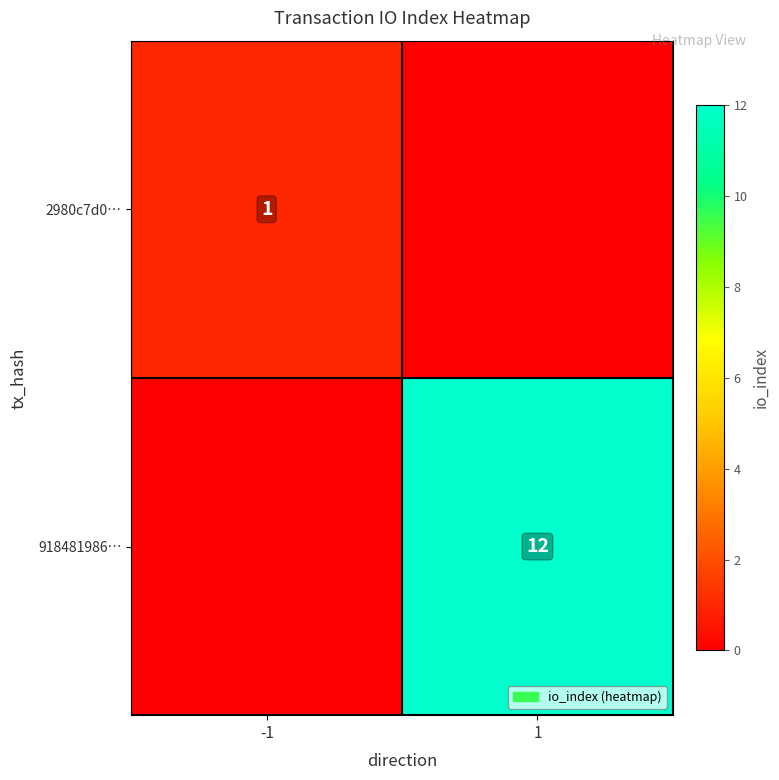

The 2980c7d0… series shows 0 at -1. True or false?

False